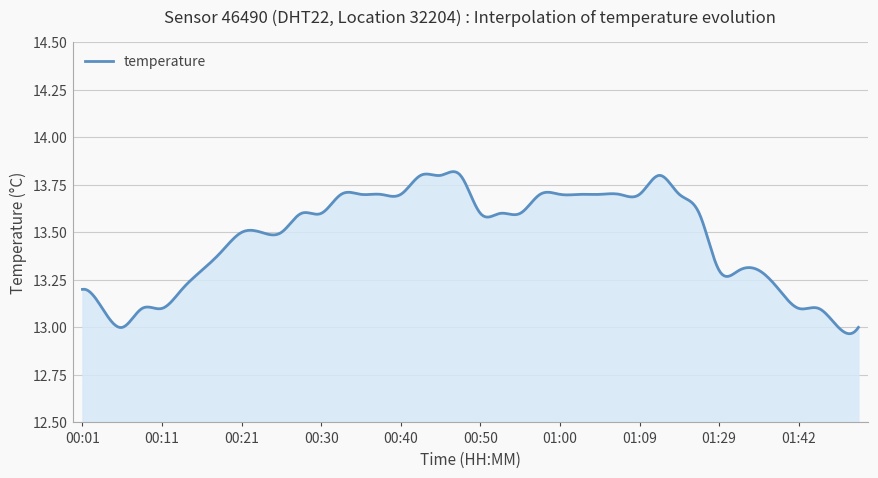

What is the difference between the maximum and minimum values?

0.9